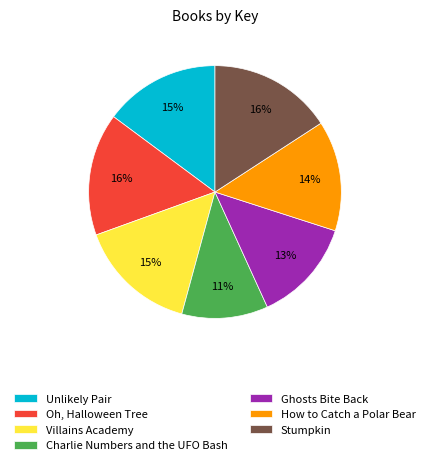

True or false: Oh, Halloween Tree accounts for 25% of the total.

False